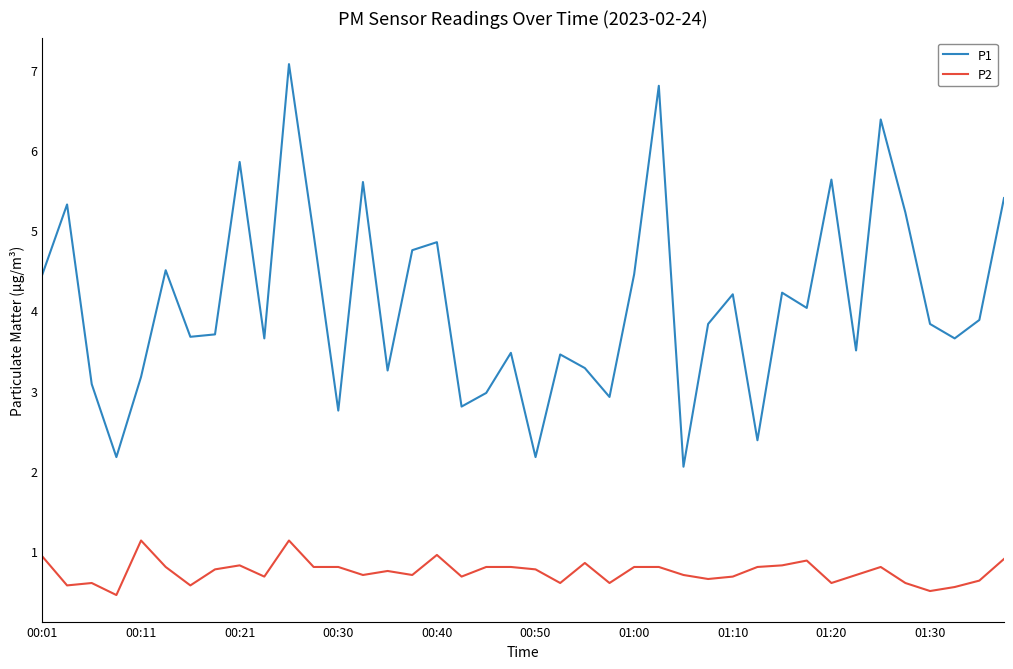

How many interior local valleys does the P1 series have?

13